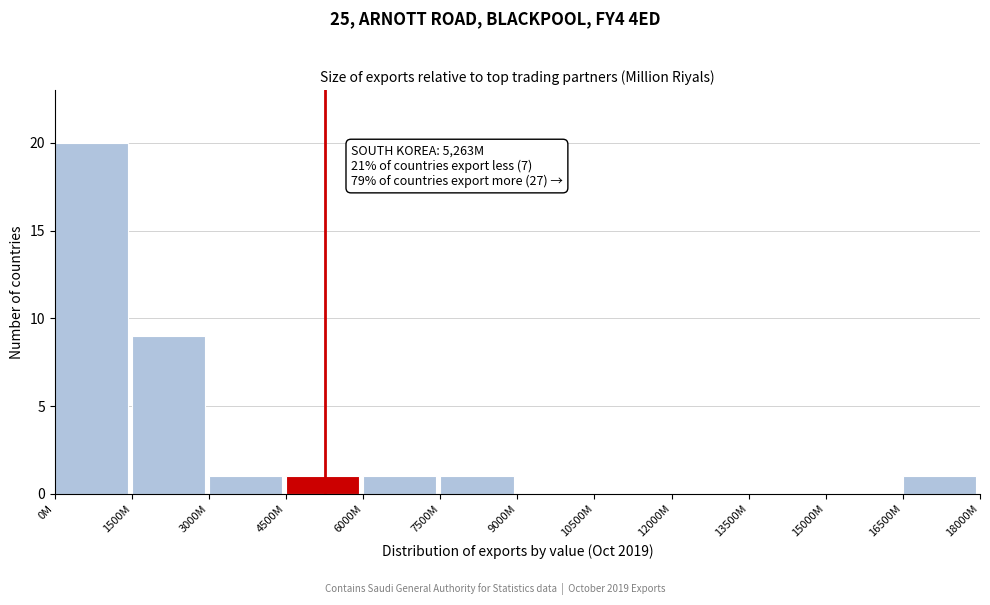

Reading right to left, extract all data points from this chart.

16500M=1	15000M=0	13500M=0	12000M=0	10500M=0	9000M=0	7500M=1	6000M=1	4500M=1	3000M=1	1500M=9	0M=20